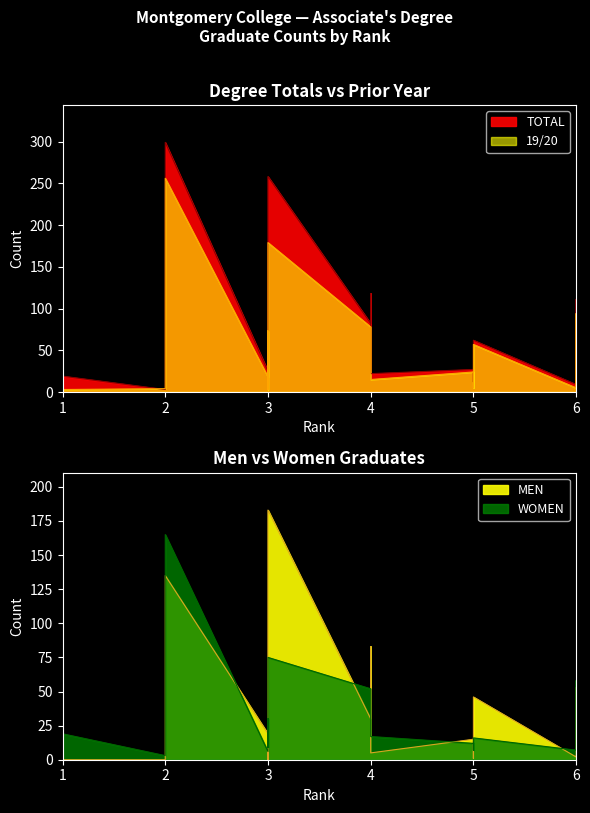

What is the difference between the maximum and second lowest values in the TOTAL series?

290